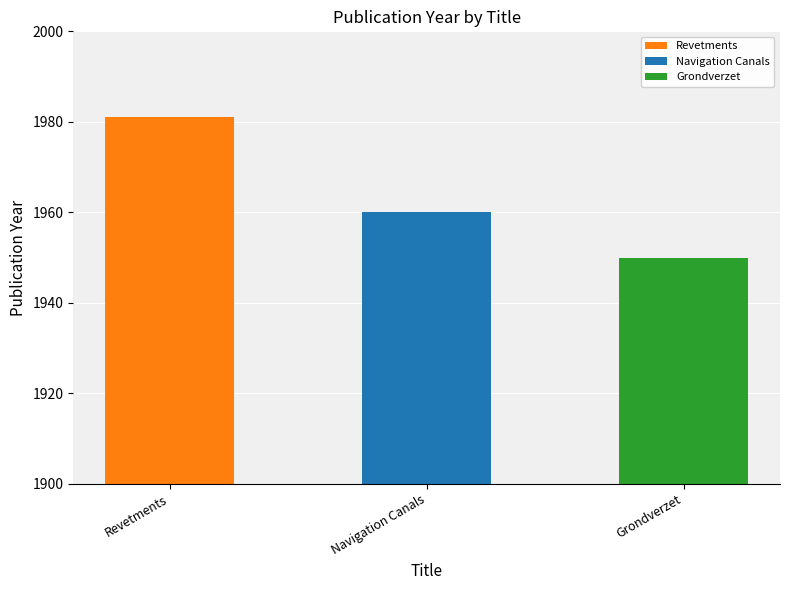

What is the smallest value displayed?

1950